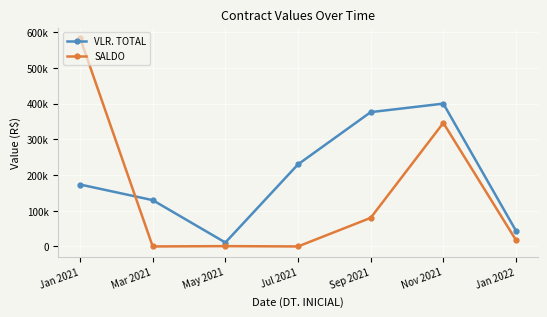

What are all the series names shown in the legend?

VLR. TOTAL, SALDO